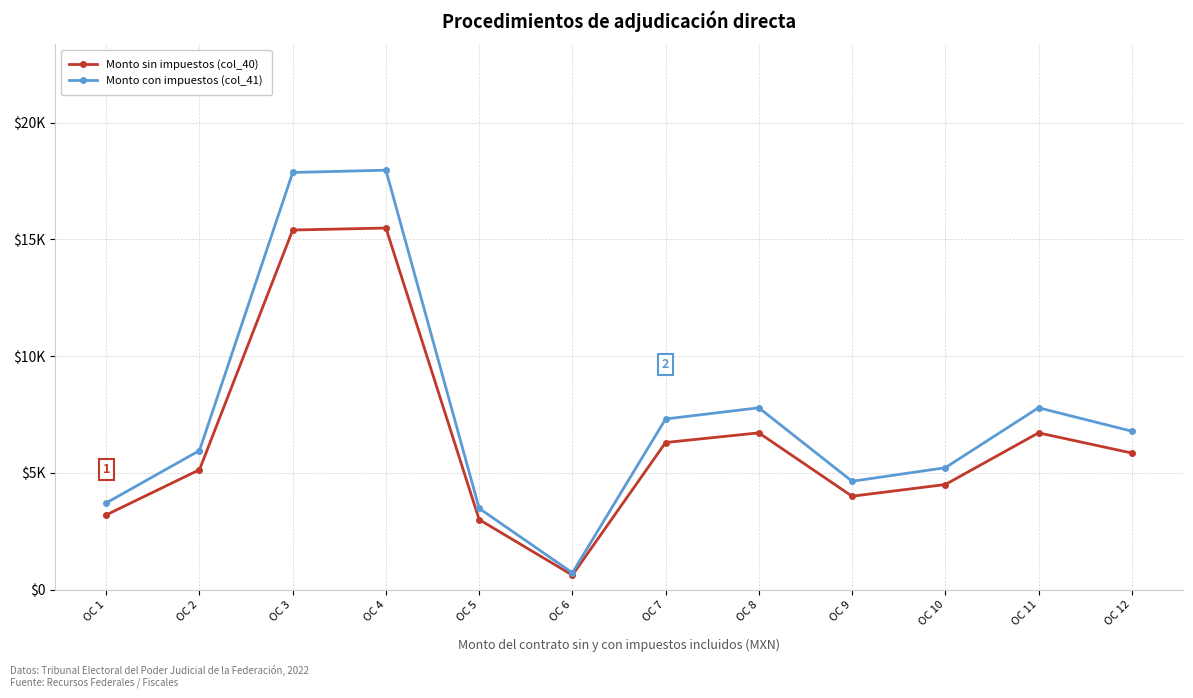

Reading left to right, transcribe all the data shown in this chart.

Monto sin impuestos (col_40): OC 1=3200.0	OC 2=5134.4	OC 3=15400.0	OC 4=15485.0	OC 5=3000.0	OC 6=620.0	OC 7=6300.0	OC 8=6713.3	OC 9=4000.0	OC 10=4500.0	OC 11=6713.3	OC 12=5850.0
Monto con impuestos (col_41): OC 1=3712.0	OC 2=5955.9	OC 3=17864.0	OC 4=17962.6	OC 5=3480.0	OC 6=719.2	OC 7=7308.0	OC 8=7787.4	OC 9=4640.0	OC 10=5220.0	OC 11=7787.4	OC 12=6786.0